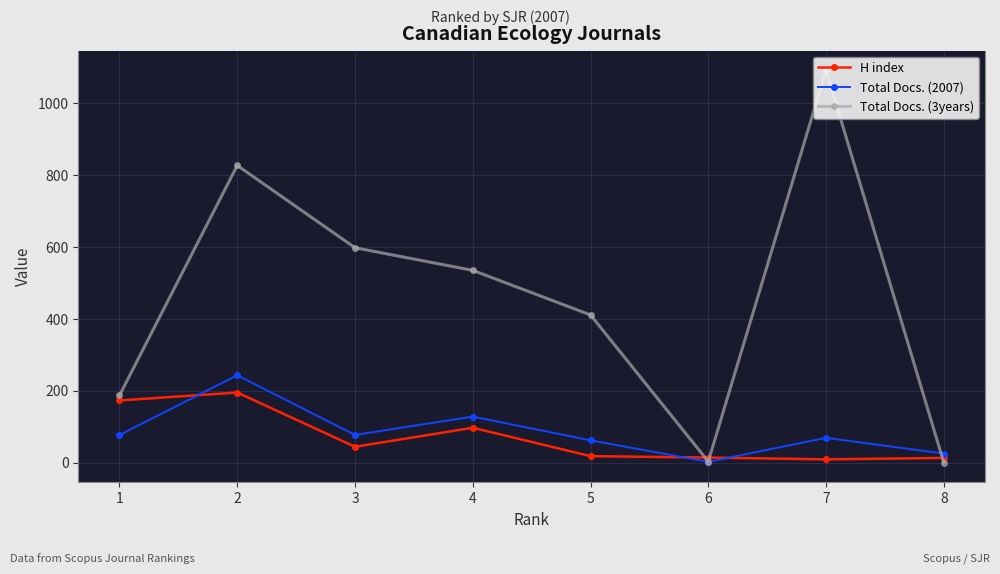

How many values in the Total Docs. (2007) series are below 77?

4